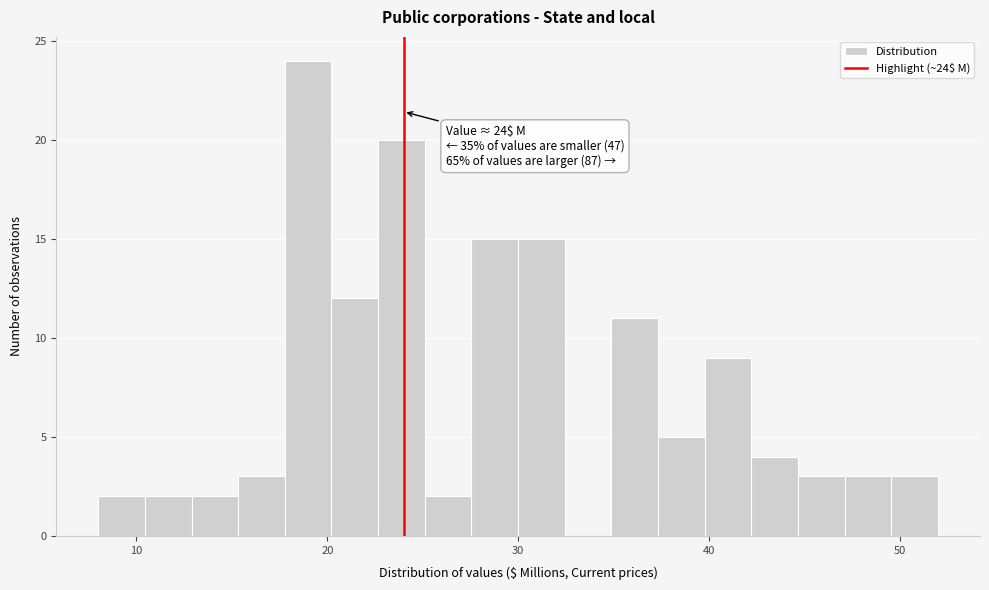

Around what value on the x-axis is the tallest bar? Give the approximate position of its centre, as read against the axis.

19